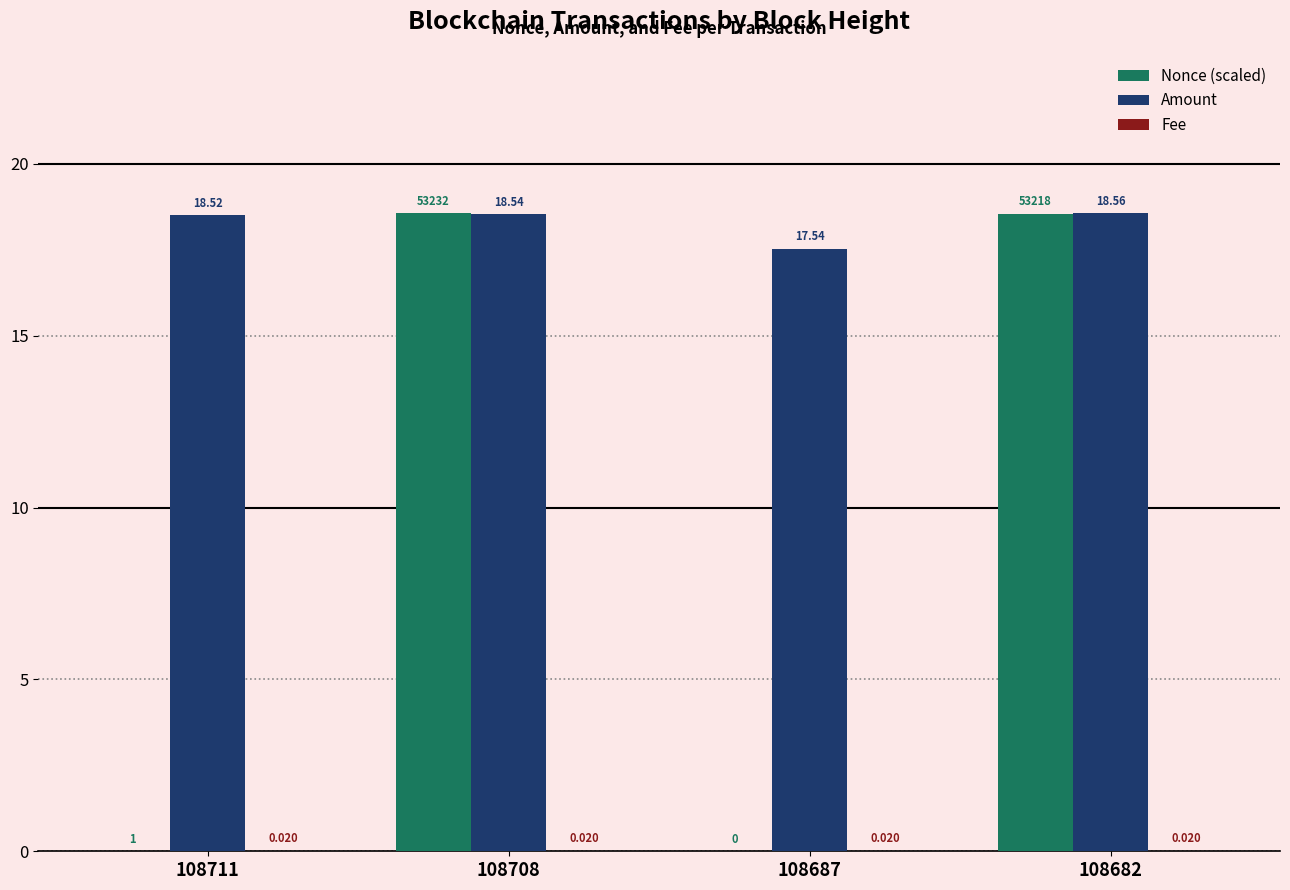

Which series has the largest total across all categories?

Amount